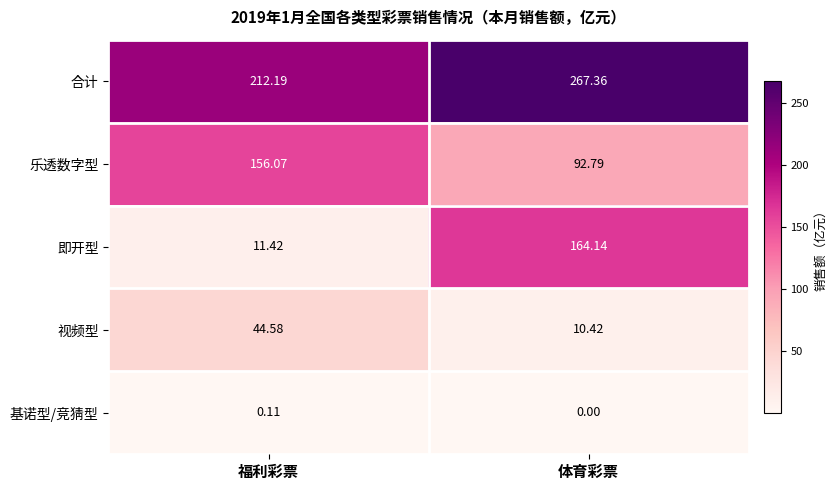

At which label is 乐透数字型 closest to 124?

体育彩票